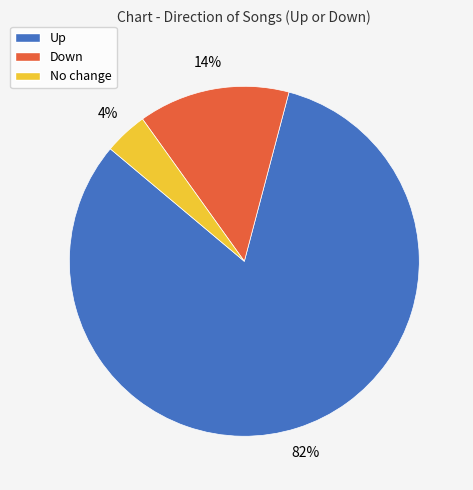

Which category accounts for the majority?

Up